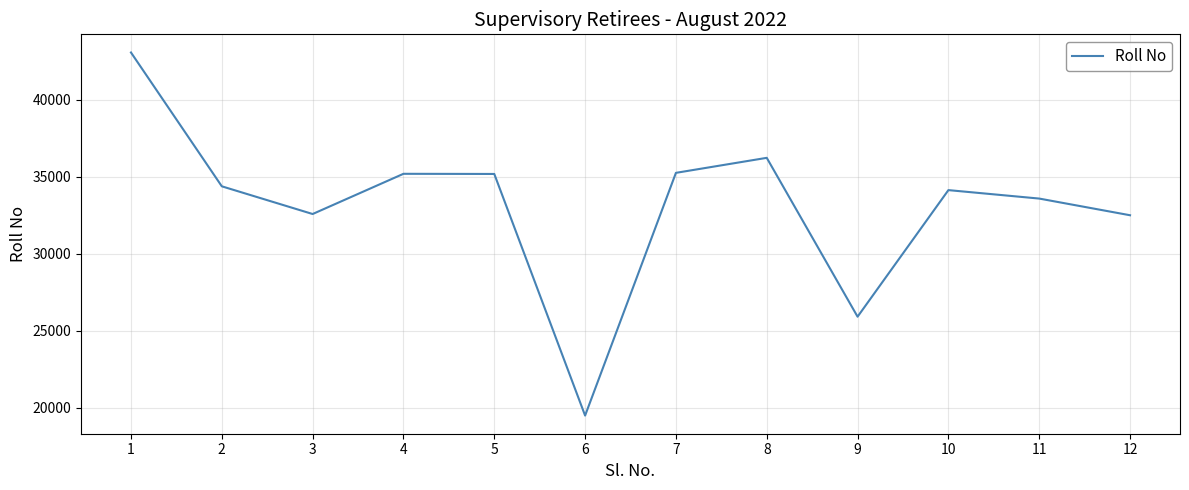

What is the average value?

33122